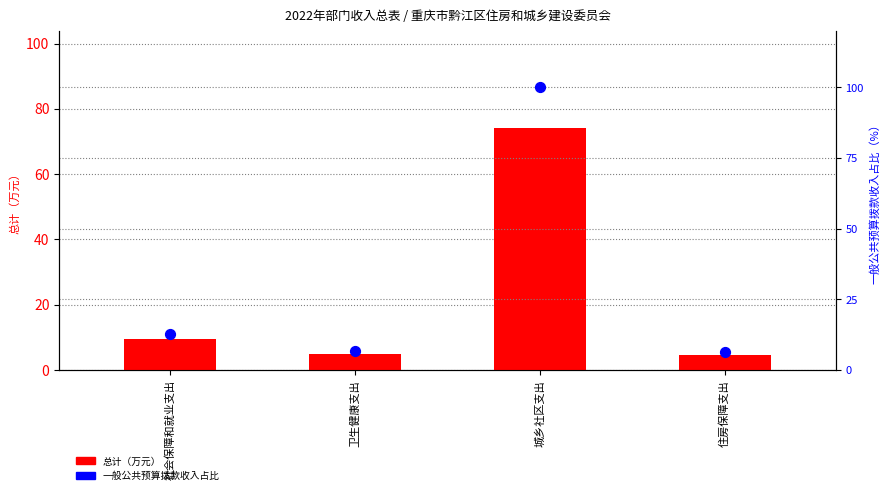

At which category is the sum across all series the highest?

城乡社区支出